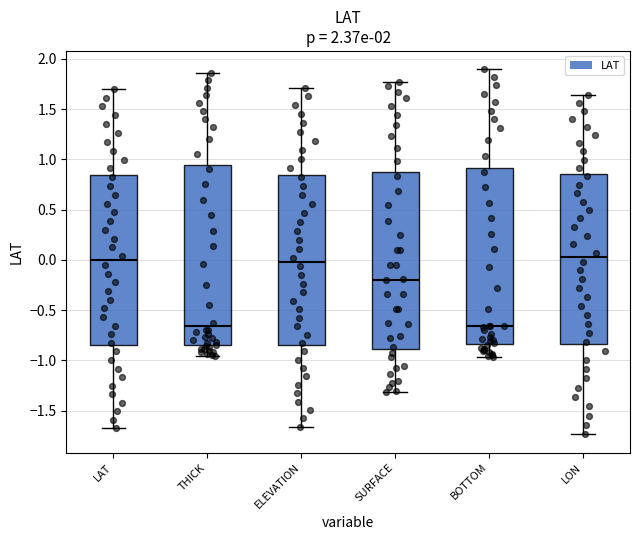

Reading left to right, read every box against the y-axis: the position of its median line, the range the box covers, and the ends of its whiskers. The values are not printed on the chart, so give them approximately, as read against the axis.

LAT: median 0.00, box -0.85 to 0.85, whiskers -1.70 to 1.70
THICK: median -0.65, box -0.85 to 0.95, whiskers -0.95 to 1.85
ELEVATION: median 0.00, box -0.85 to 0.85, whiskers -1.65 to 1.70
SURFACE: median -0.20, box -0.90 to 0.85, whiskers -1.30 to 1.75
BOTTOM: median -0.65, box -0.85 to 0.90, whiskers -0.95 to 1.90
LON: median 0.05, box -0.85 to 0.85, whiskers -1.75 to 1.65